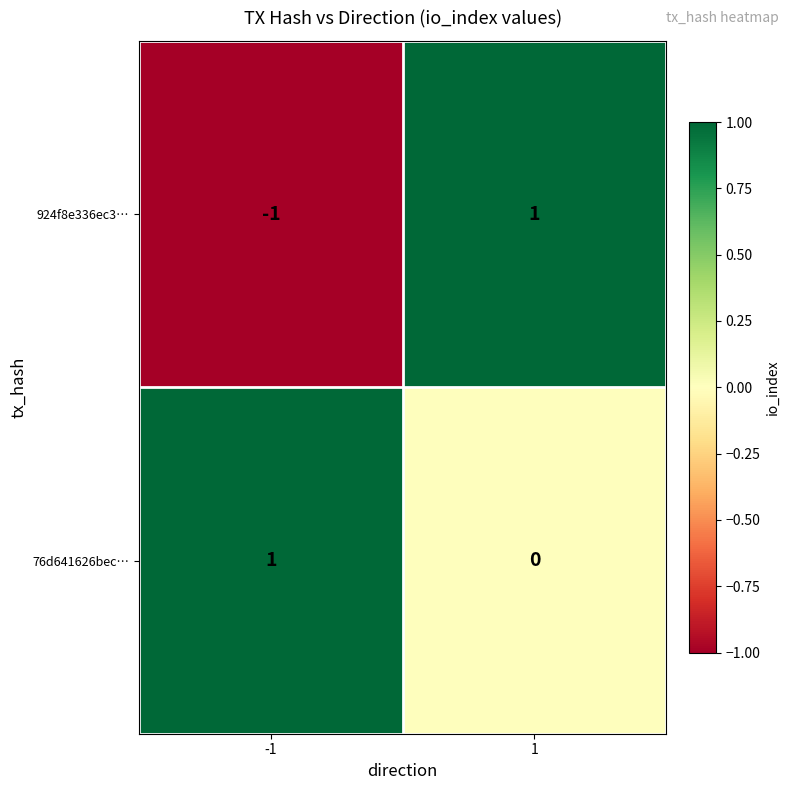

Which category has the lowest value across all series?

-1